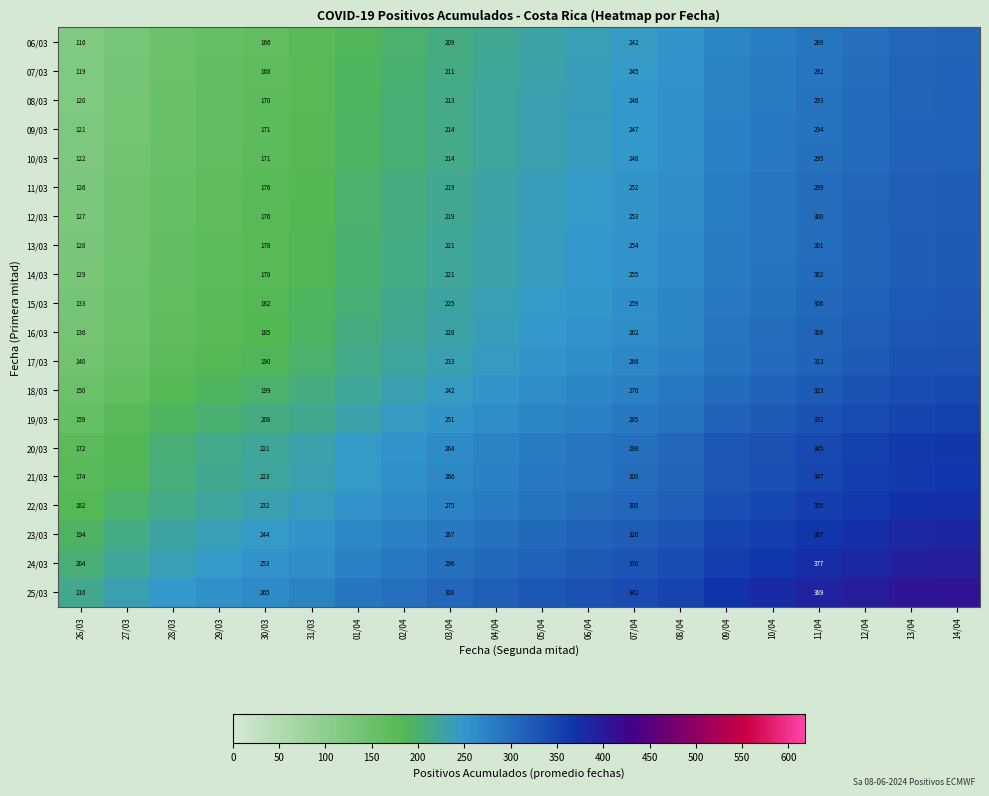

What is the total value across all series at 30/03?

3956.0